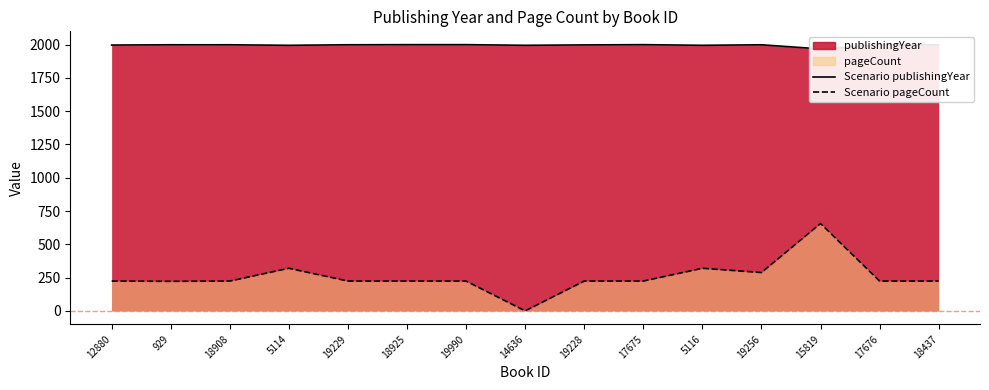

How many data points in Scenario publishingYear are above 1998?

4